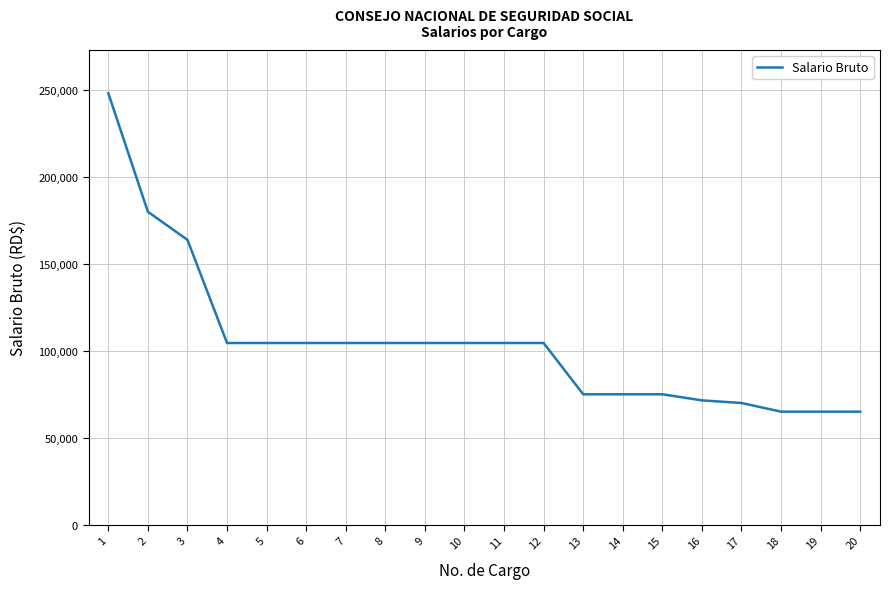

Reading right to left, transcribe all the data shown in this chart.

65000	65000	65000	70000	71500	75000	75000	75000	104500	104500	104500	104500	104500	104500	104500	104500	104500	163840	180000	248200